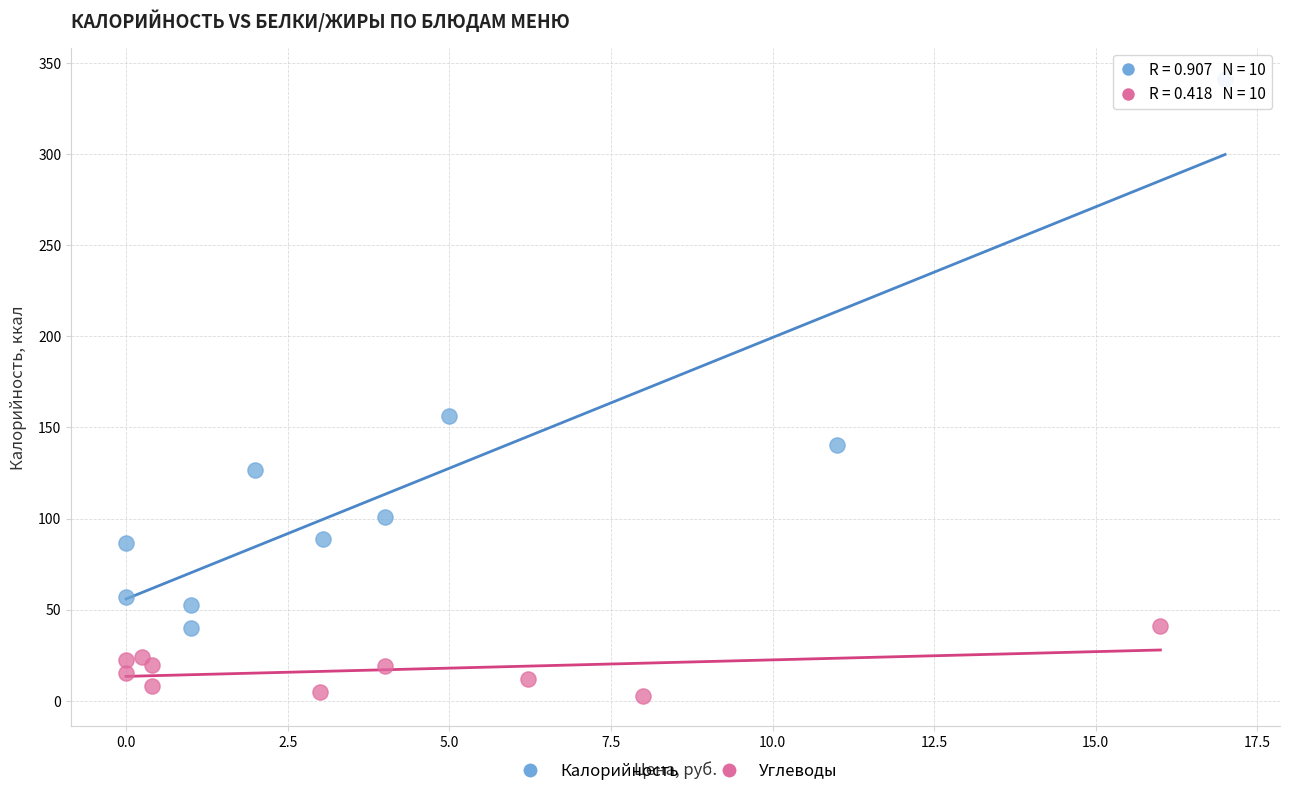

Which series contains the highest Y value?

Калорийность